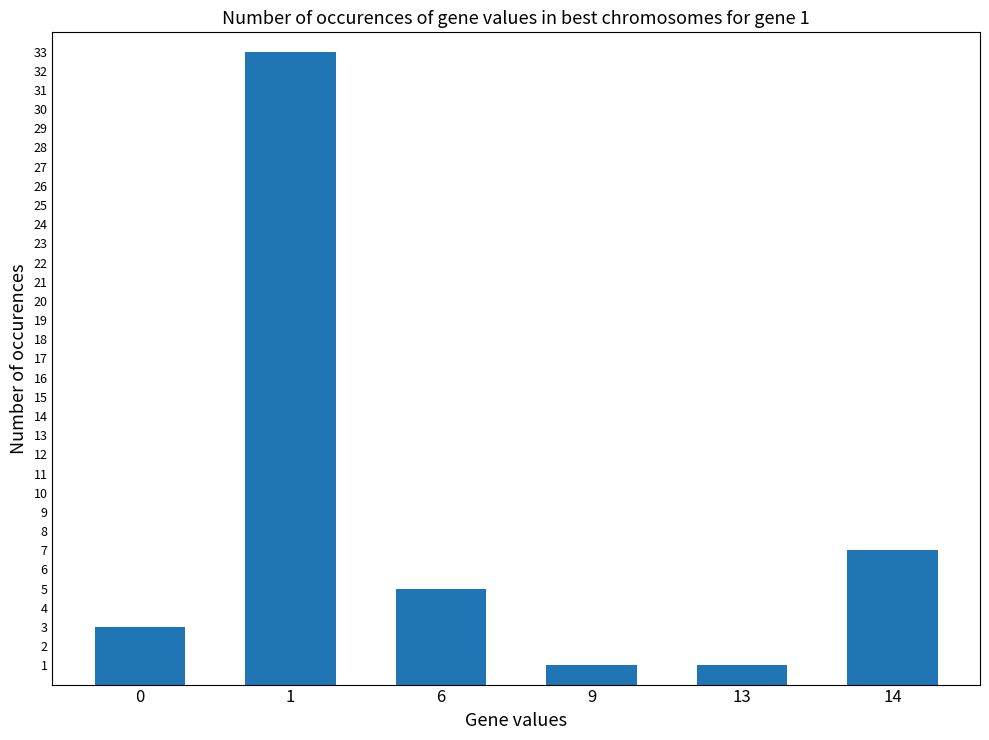

What is the greatest value displayed?

33